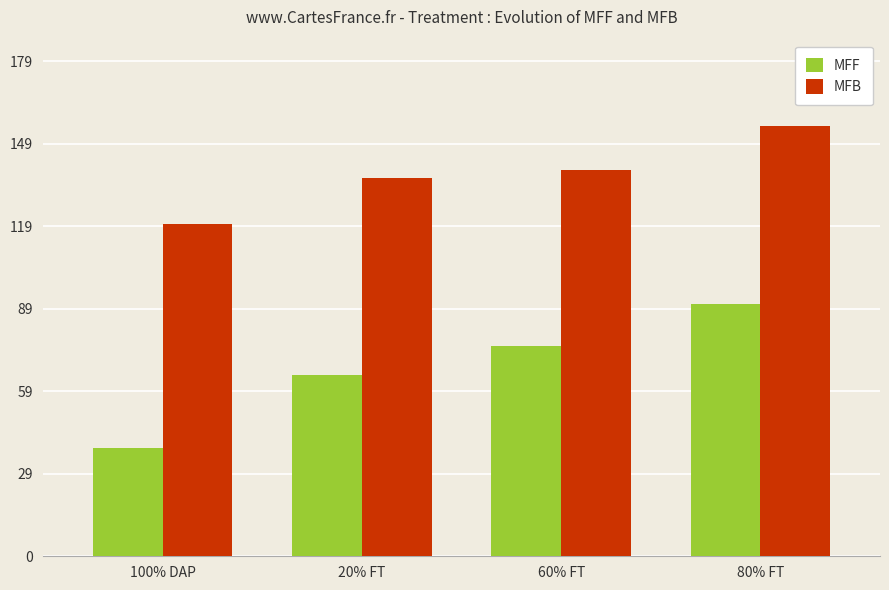

What is the difference between the maximum and minimum values in the MFB series?

35.4